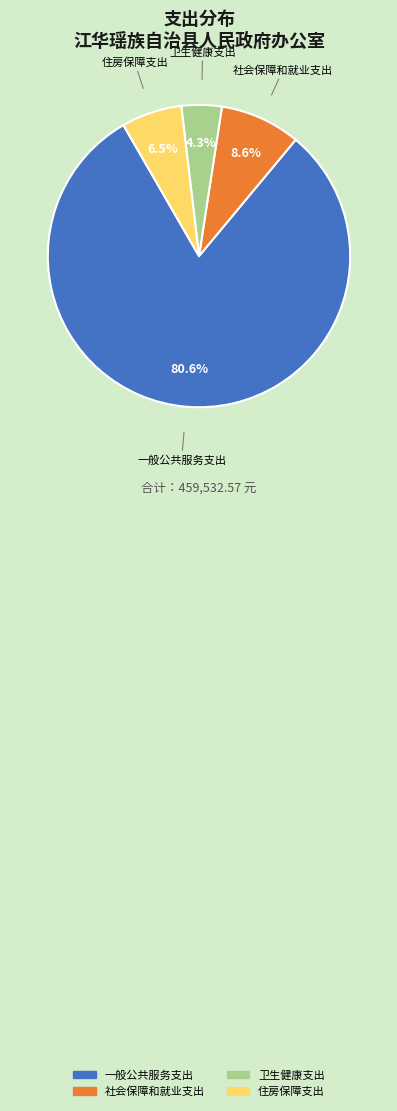

To the nearest percent, what portion does 社会保障和就业支出 represent?

9%